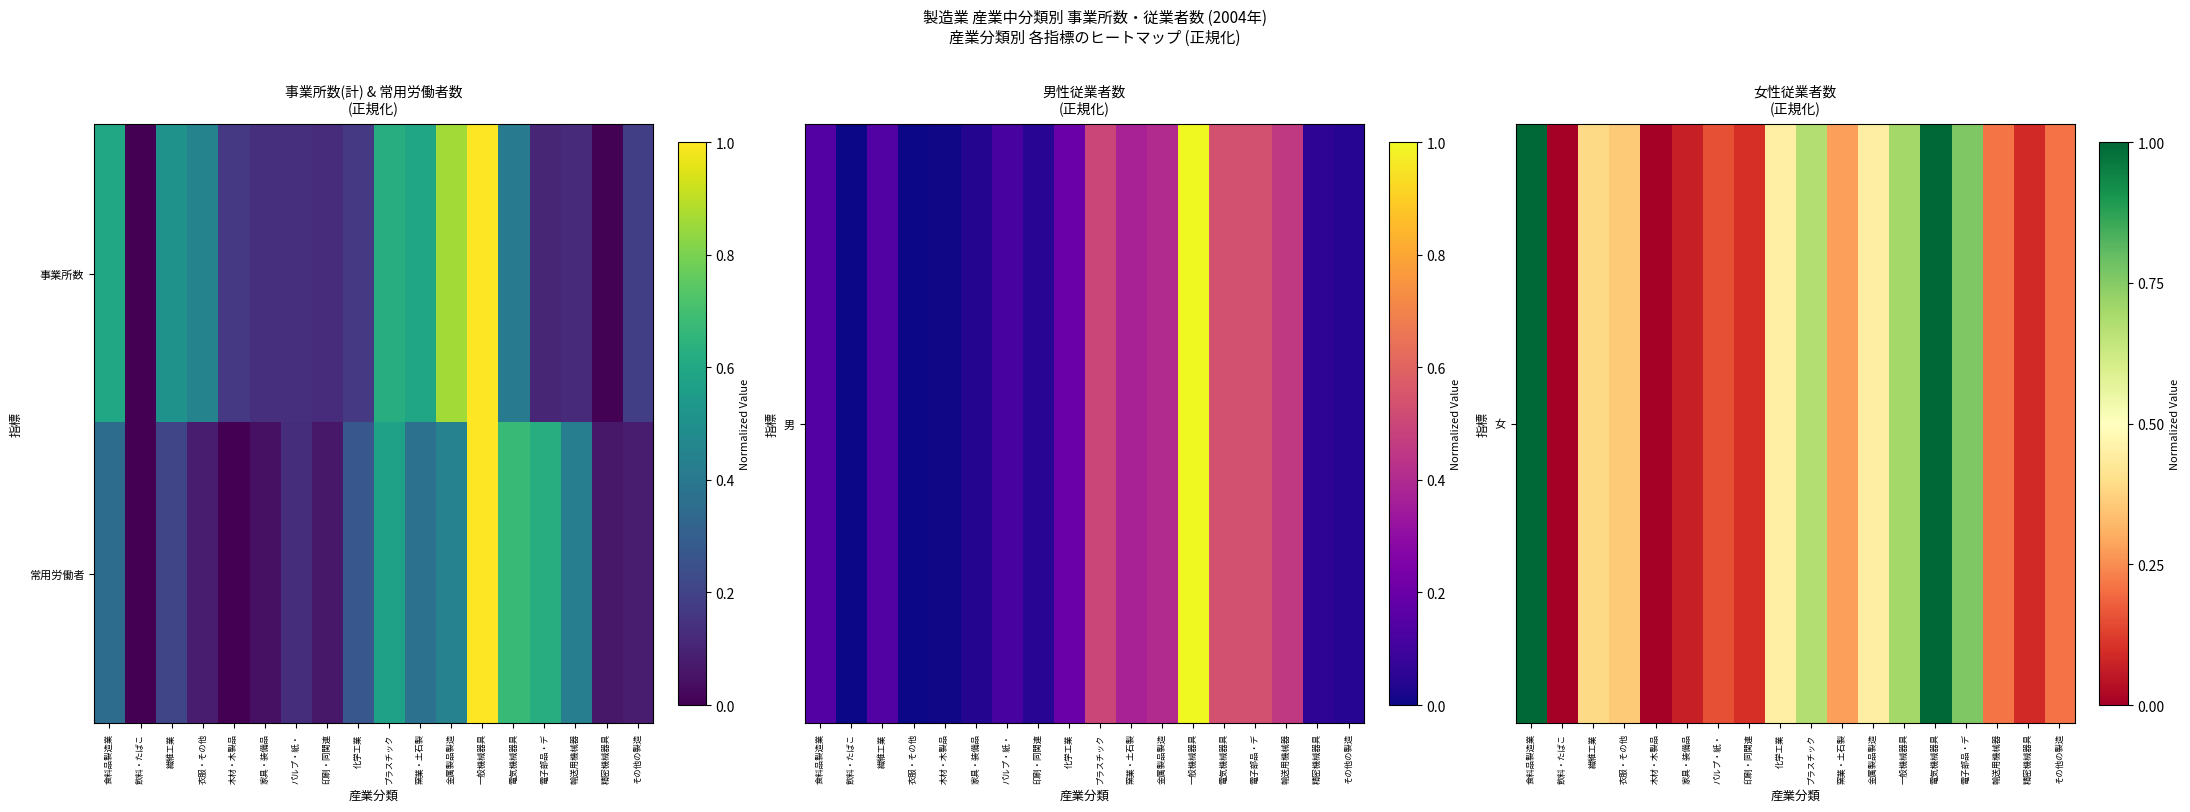

Between 繊維工業 and その他の製造, which is larger?

繊維工業